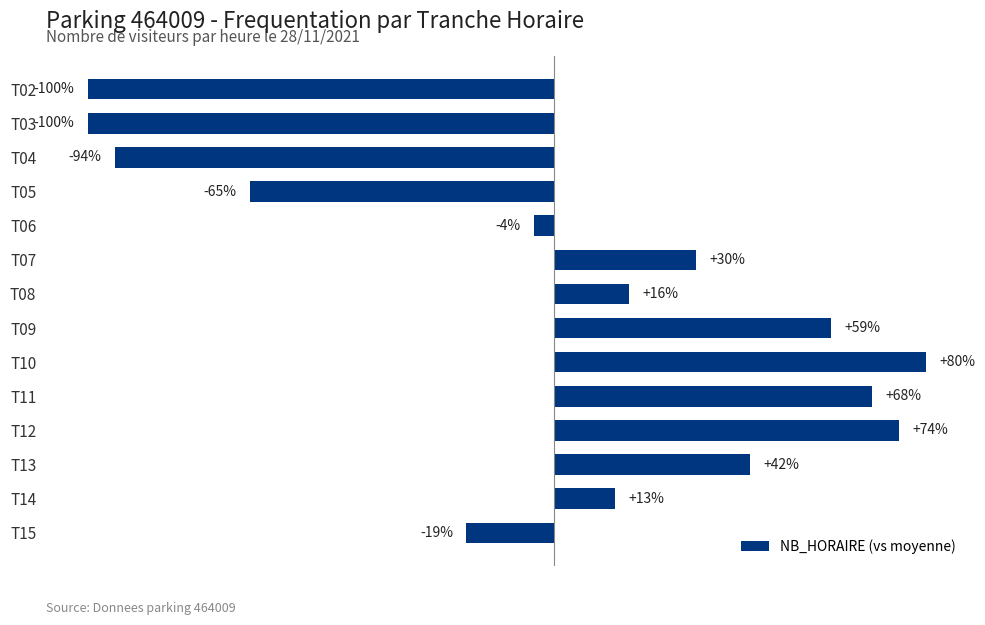

Are the bars horizontal?

Yes